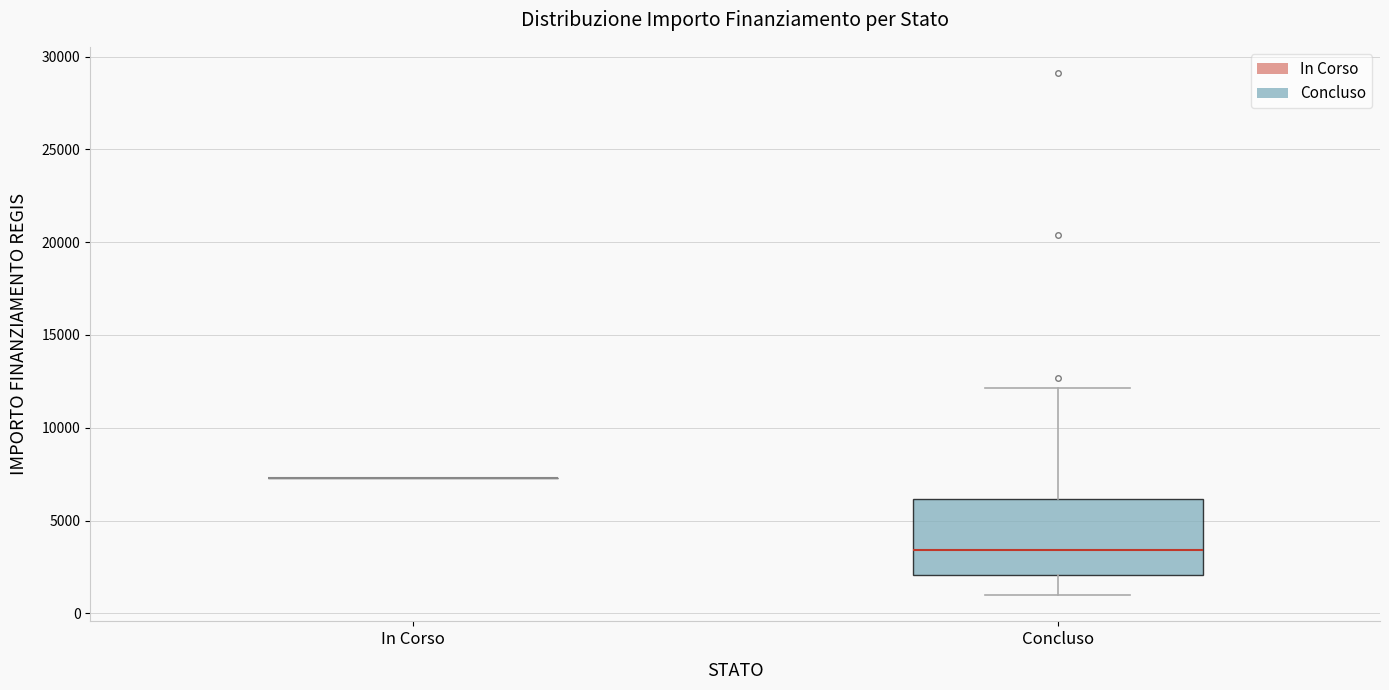

Reading left to right, transcribe this box plot: for each box, give where its median line is, the range the box spans, and where its two whiskers end, as read against the y-axis. The values are not printed on the chart, so give them approximately, as read against the axis.

In Corso: box collapsed to a line at 7500, whiskers 7500 to 7500
Concluso: median 3500, box 2000 to 6000, whiskers 1000 to 12000